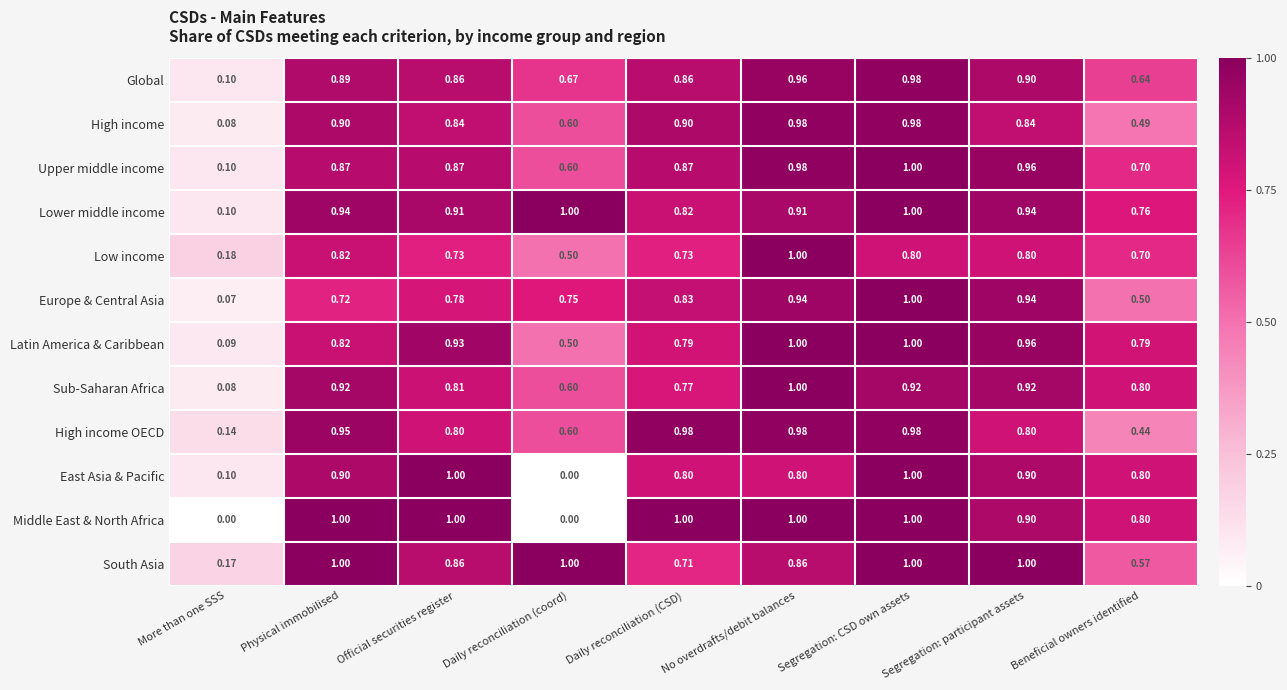

At which category is the sum across all series the highest?

Segregation: CSD own assets